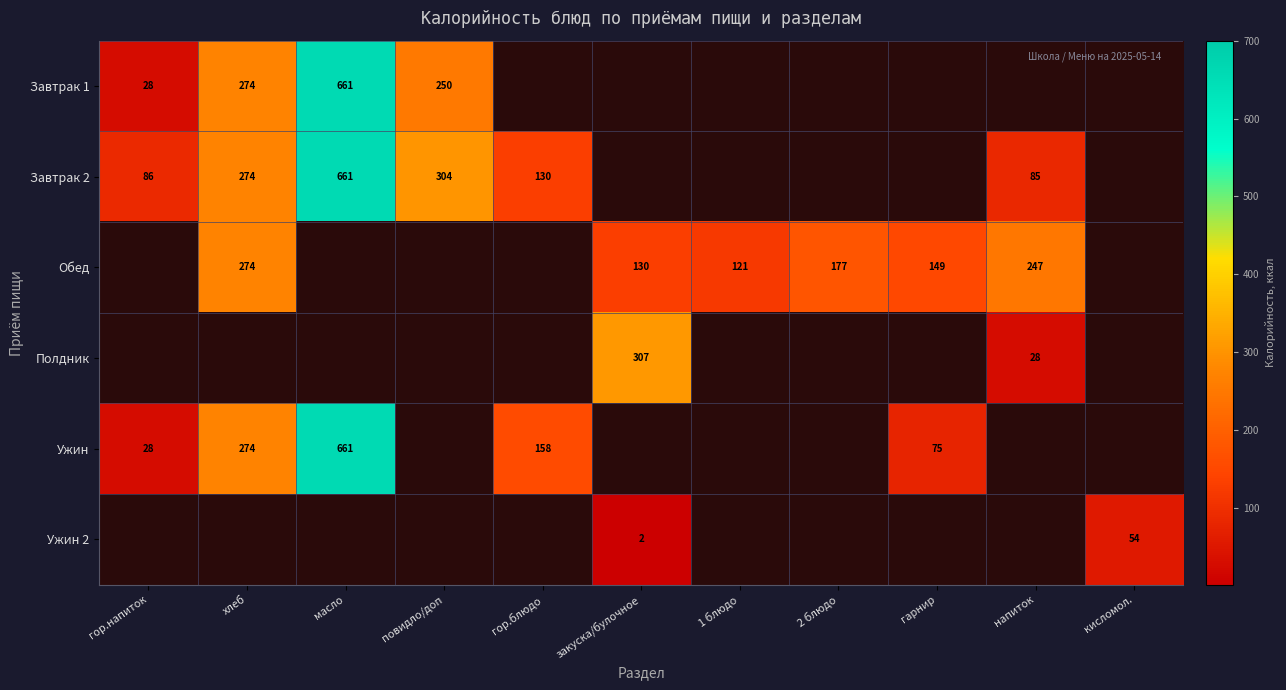

Count the number of data series in this chart.

6